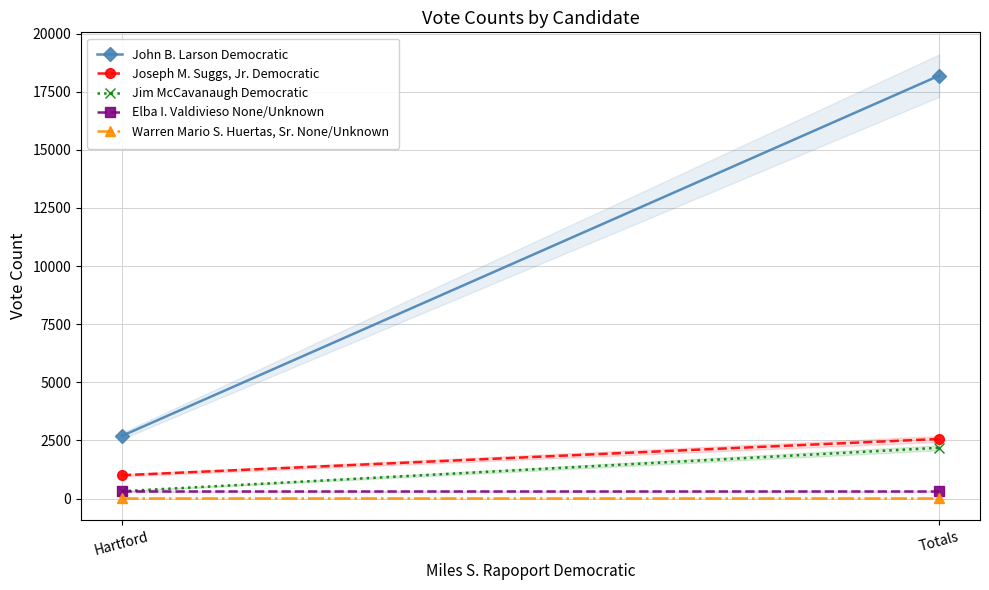

What is the minimum value shown in the chart?

42